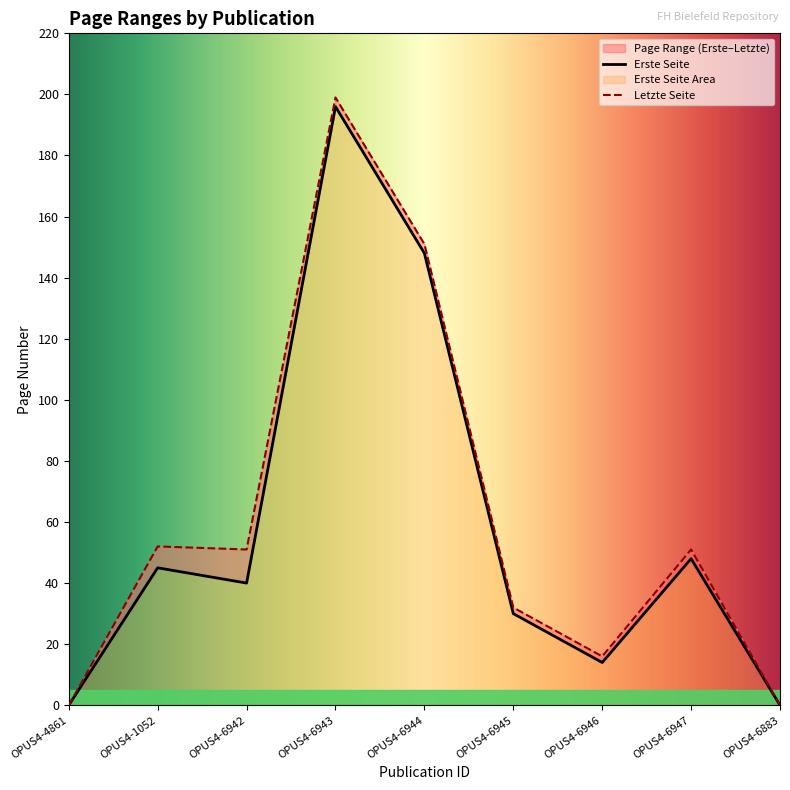

True or false: Erste Seite and Letzte Seite cross at least once.

False